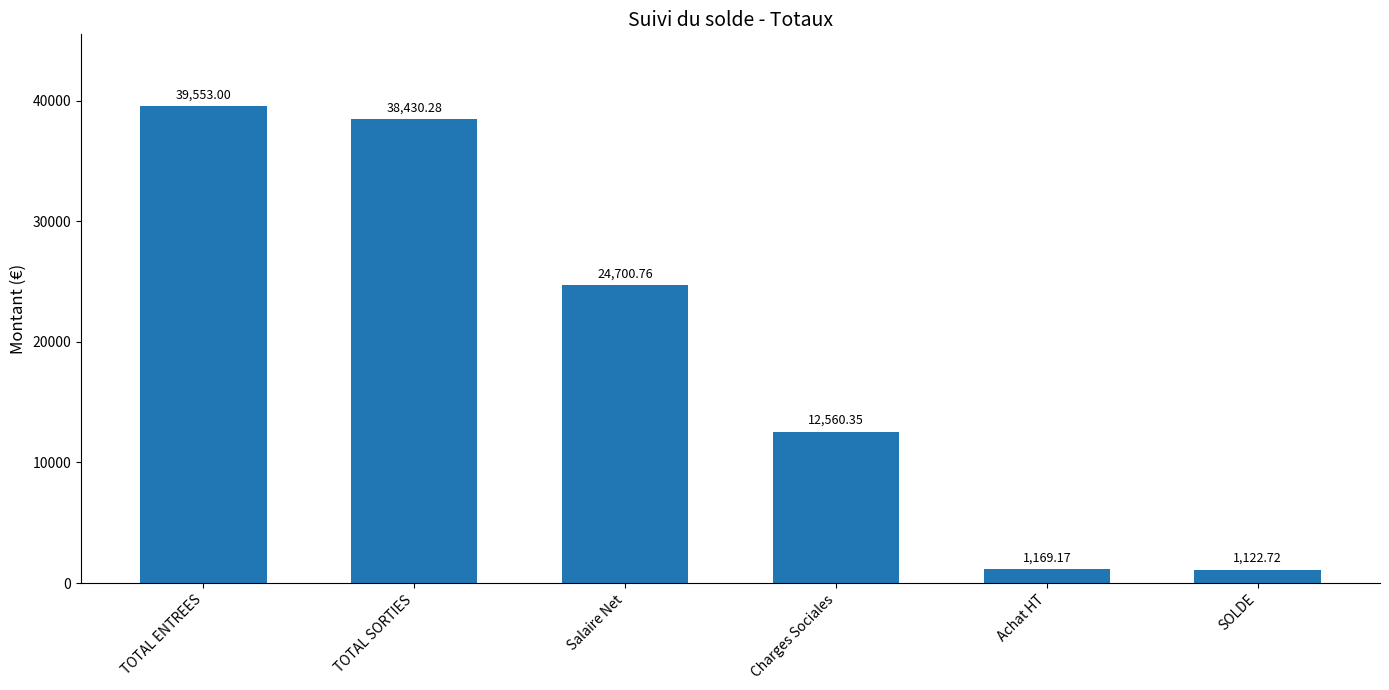

List the labels in order of value, largest first.

TOTAL ENTREES, TOTAL SORTIES, Salaire Net, Charges Sociales, Achat HT, SOLDE